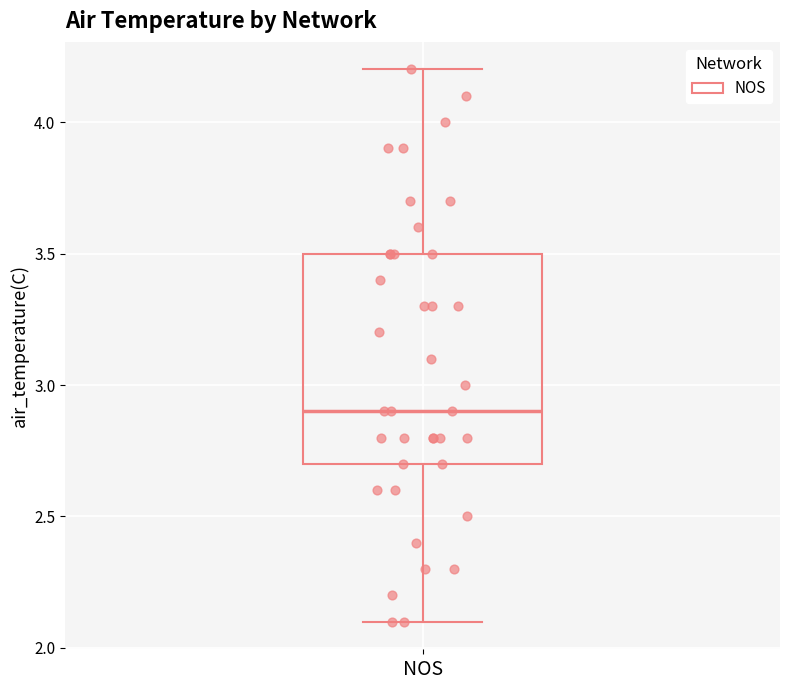

Transcribe this box plot: give where the median line is, the range the box spans, and where the two whiskers end, as read against the y-axis. The values are not printed on the chart, so give them approximately, as read against the axis.

median 2.9, box 2.7 to 3.5, whiskers 2.1 to 4.2